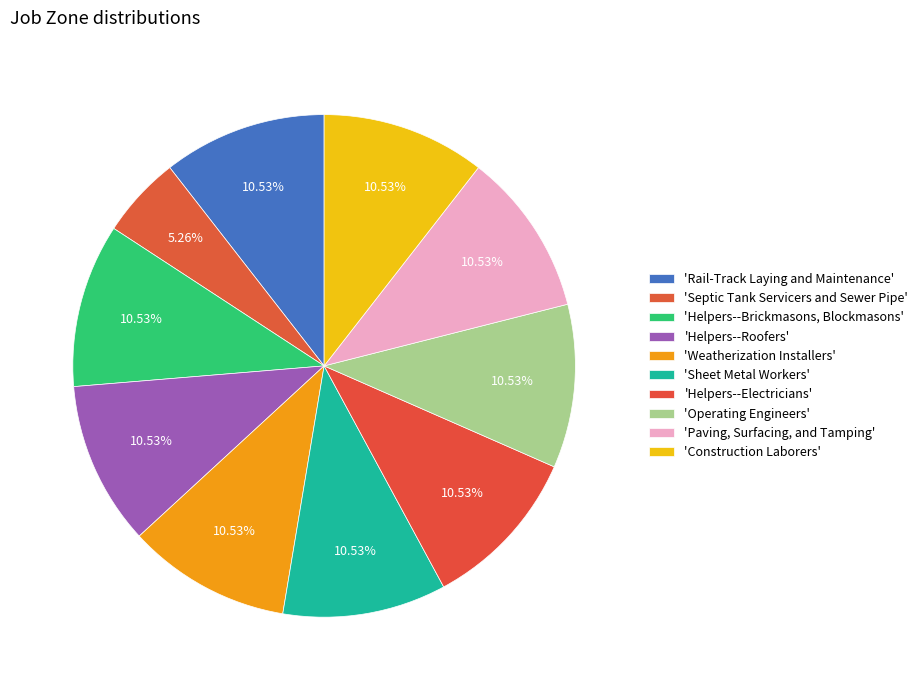

Count the number of slices in the pie.

10